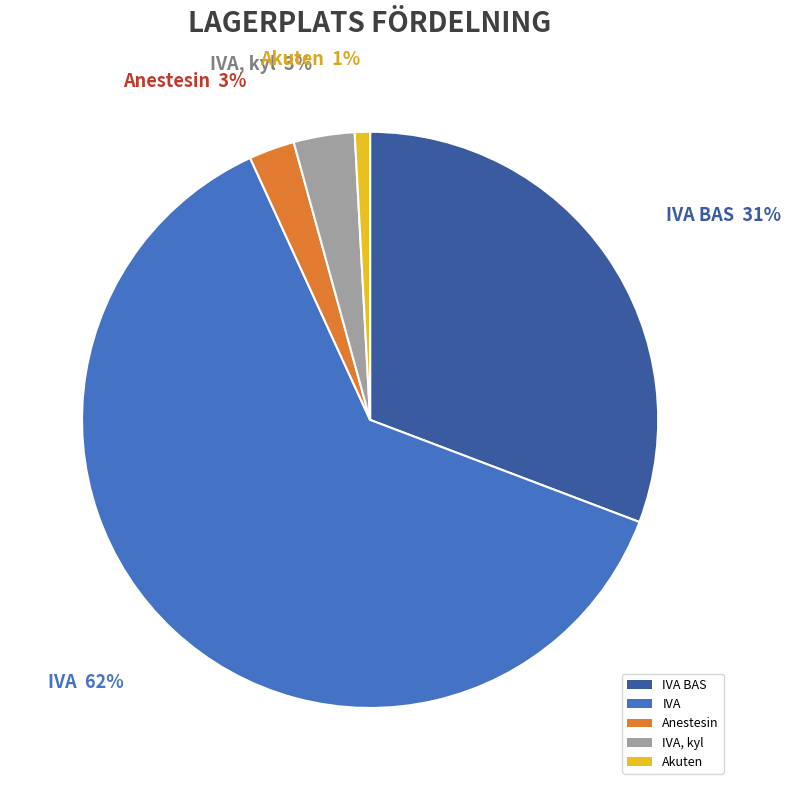

True or false: Akuten accounts for 1% of the total.

True